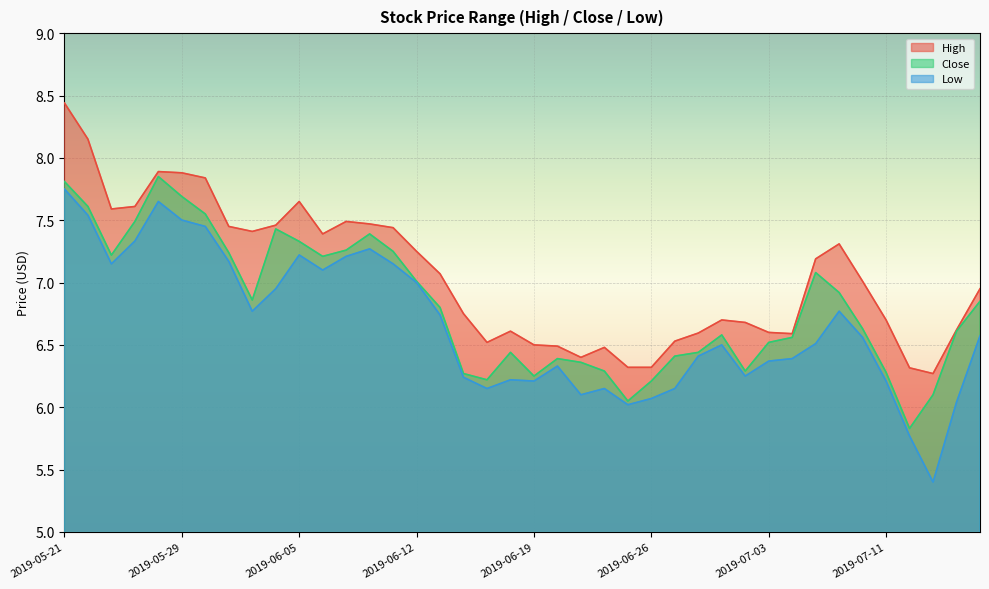

Which series changed the most between 2019-06-12 and 2019-06-20?

High